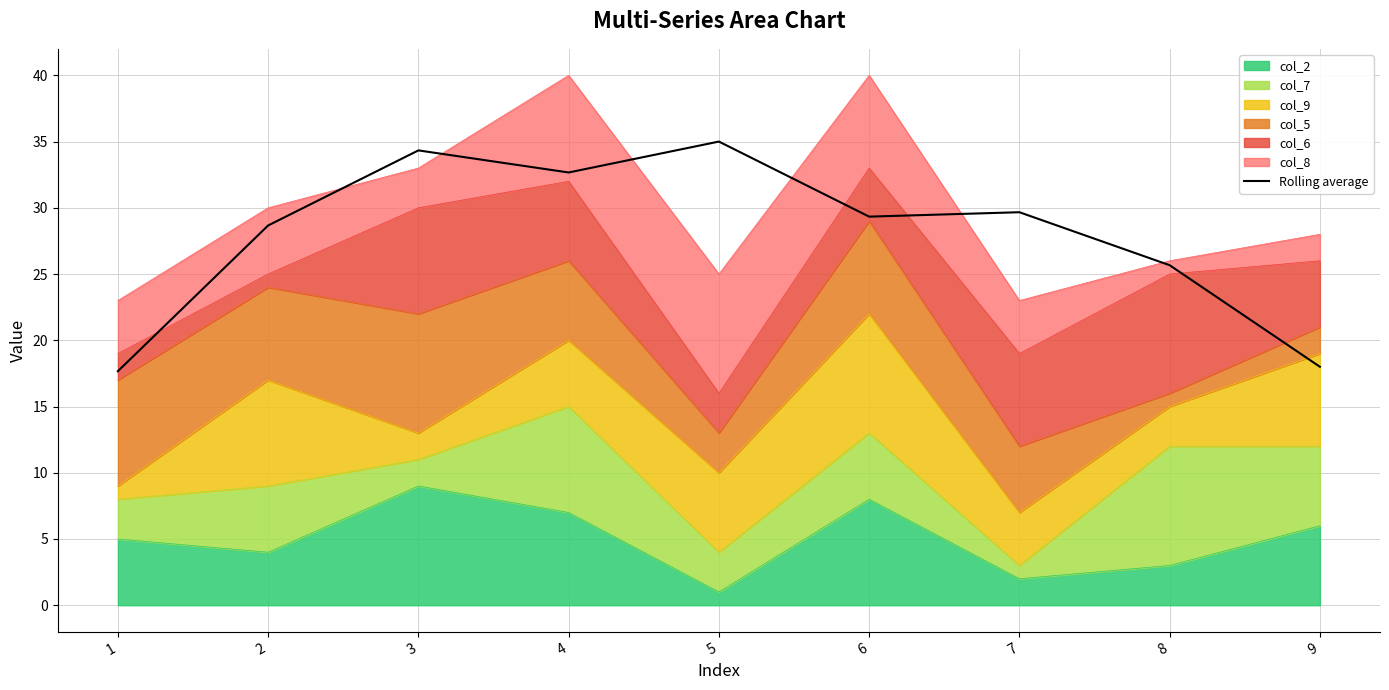

At which label does the data first exceed 29?

3